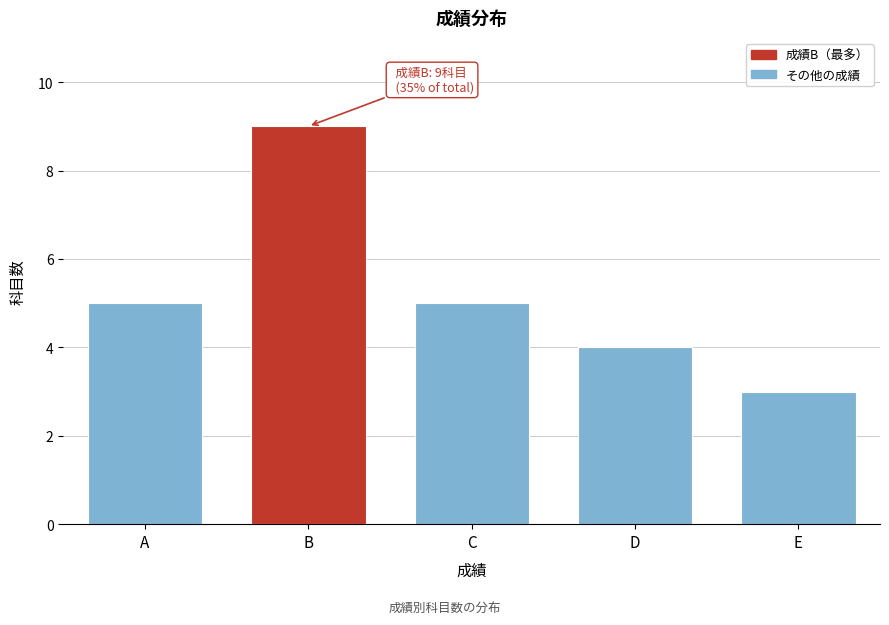

Reading left to right, transcribe all the data shown in this chart.

A=5	B=9	C=5	D=4	E=3